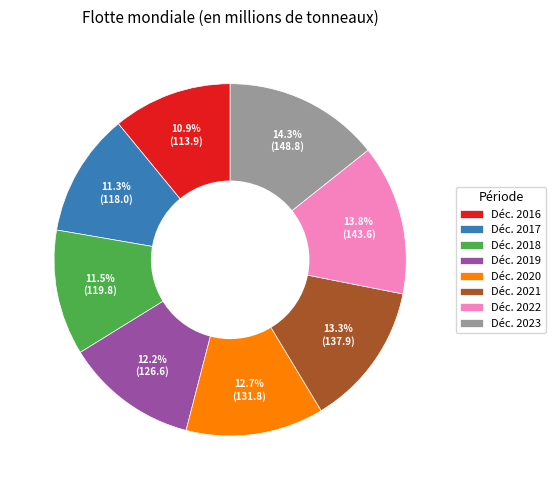

Count the number of slices in the pie.

8